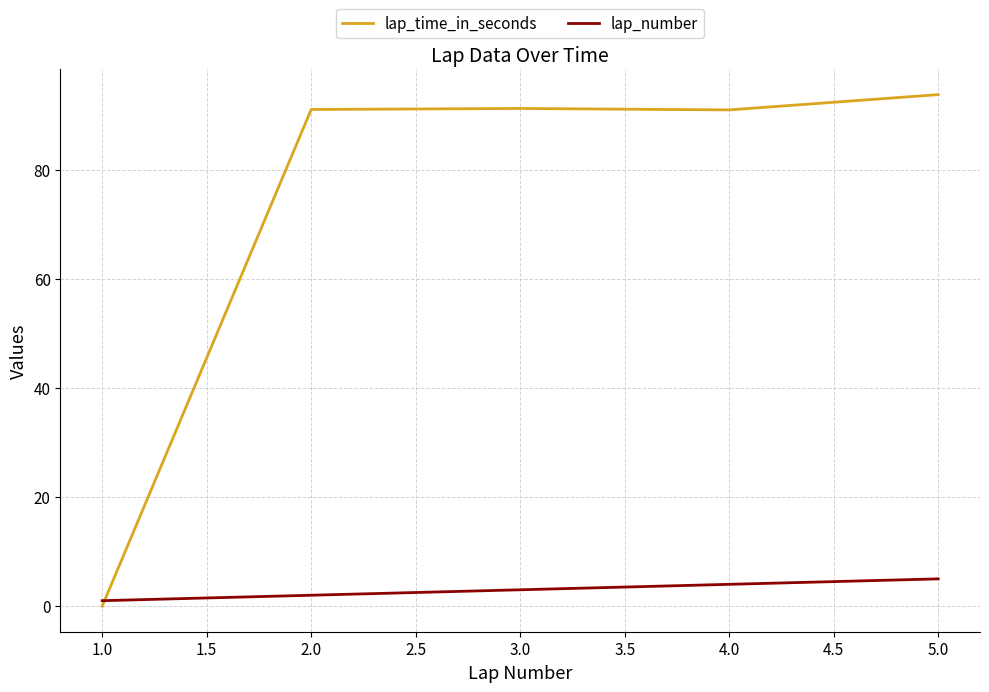

How many categories are shown in the chart?

5